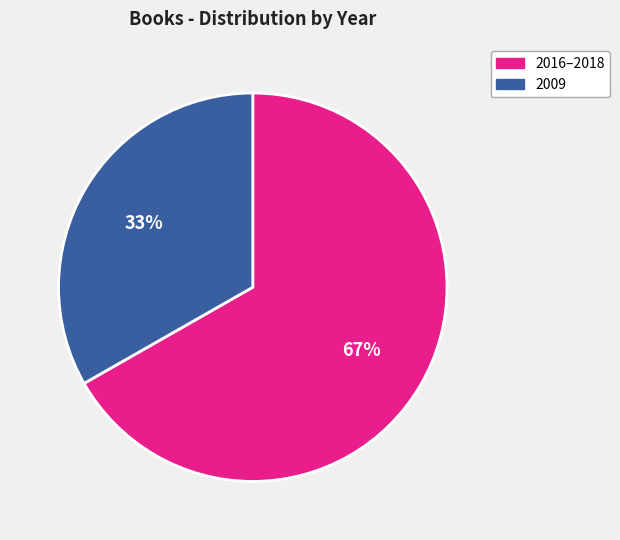

Count the number of slices in the pie.

2